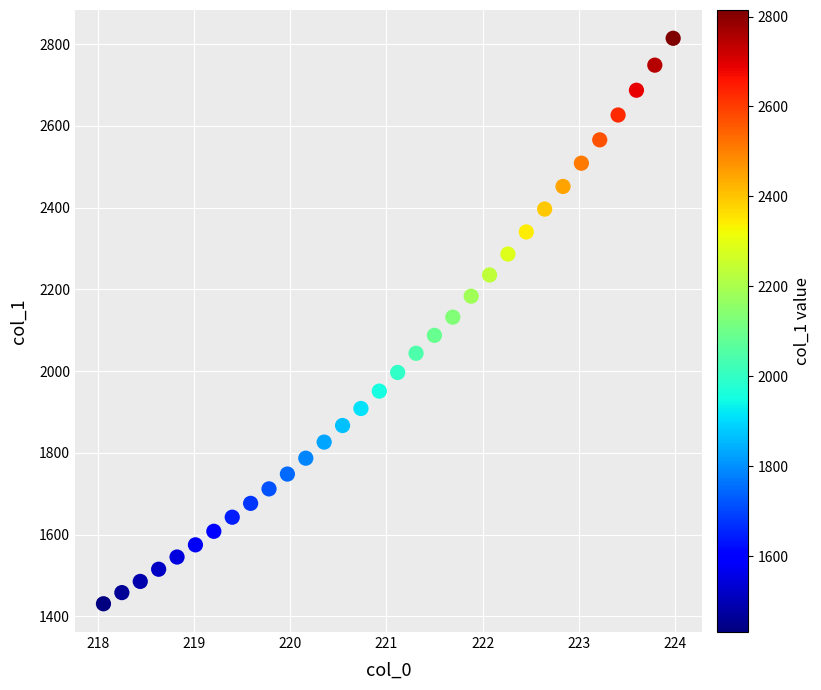

What is the range of X values (max minus min)?

5.9